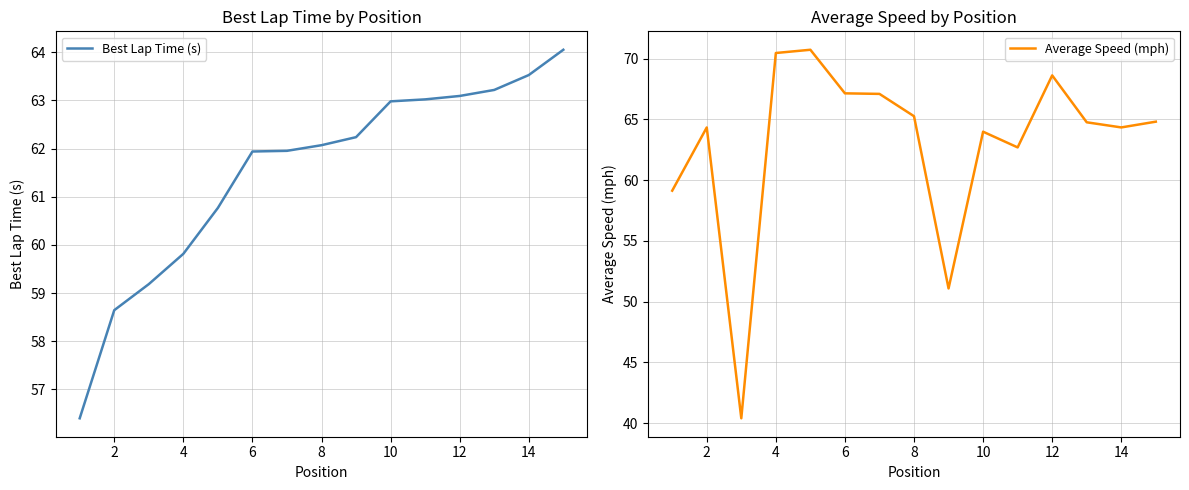

Which series has the widest spread of values?

Average Speed (mph)